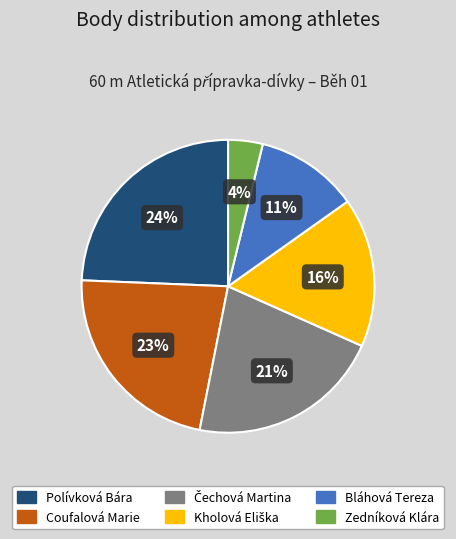

Which slice is the smallest?

Zedníková Klára